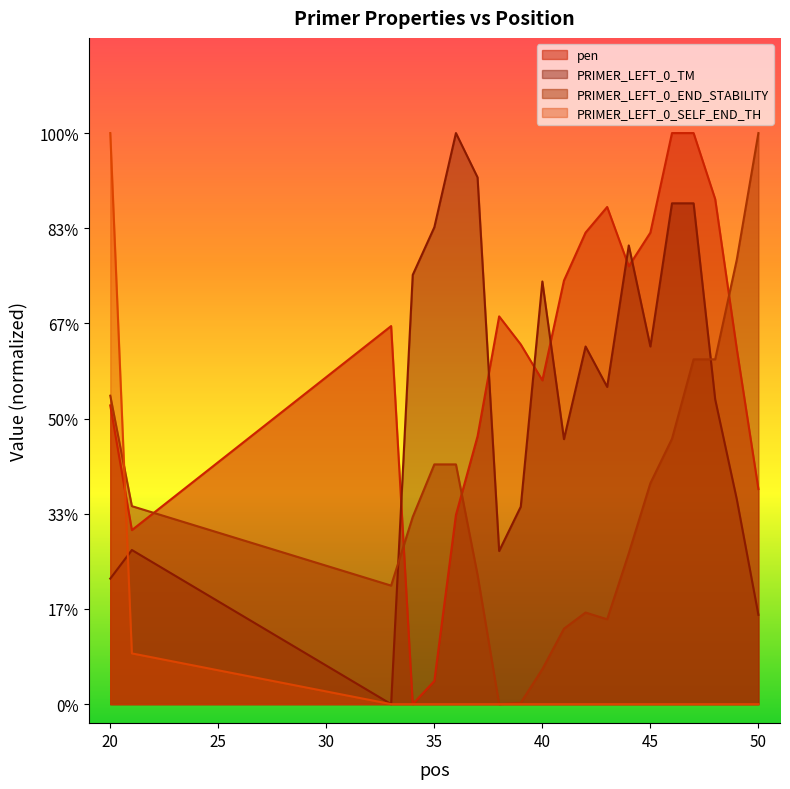

The value of PRIMER_LEFT_0_TM at 39 is 31.7. True or false?

False